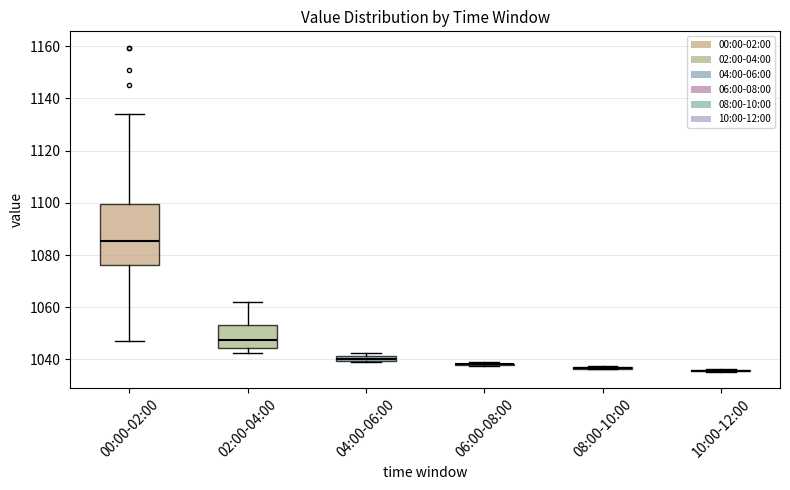

Comparing the boxes themselves (not the whiskers), which one is the tallest?

00:00-02:00